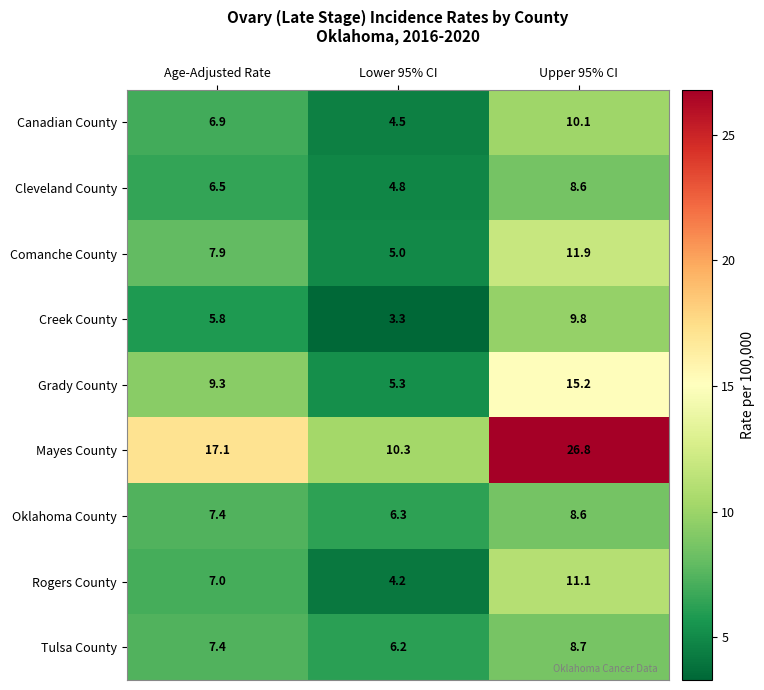

Which category has the highest value in the Oklahoma County series?

Upper 95% CI